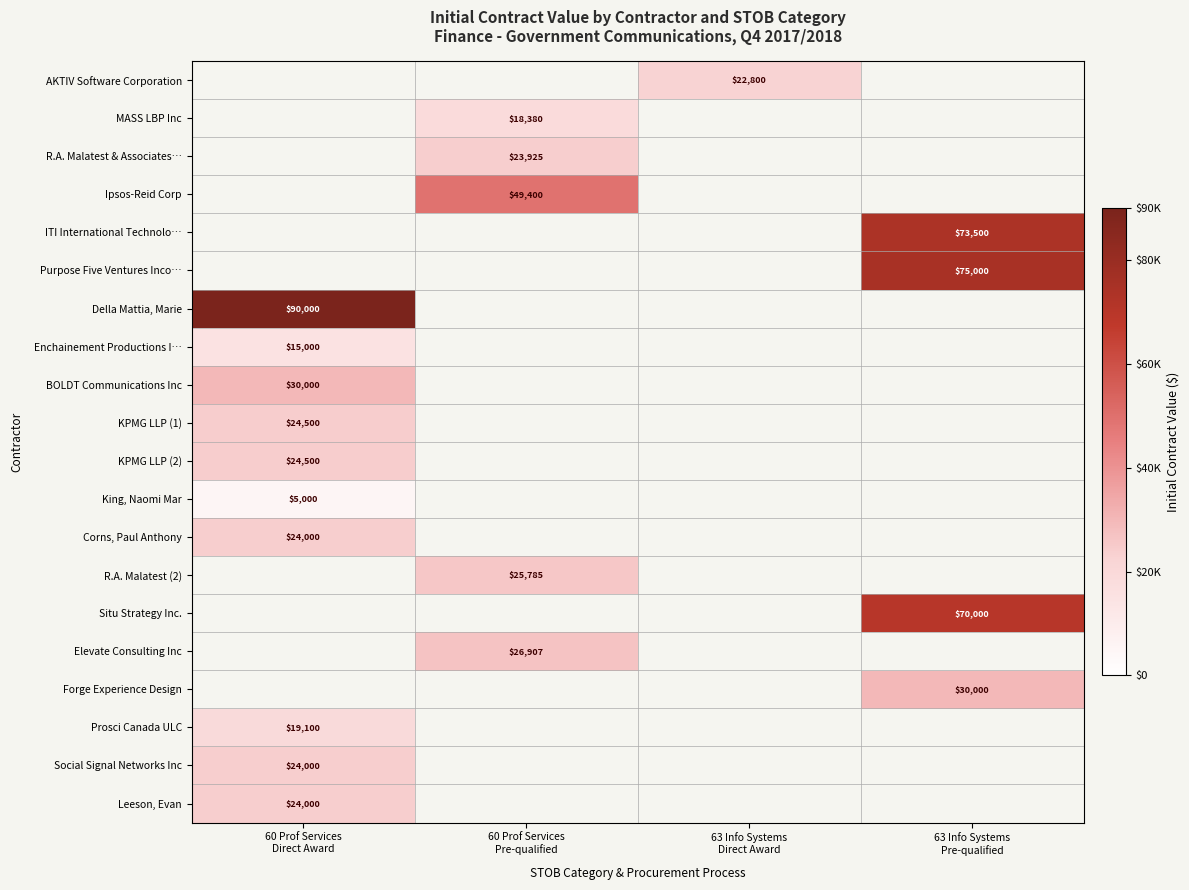

Which series has the largest total across all categories?

Della Mattia, Marie